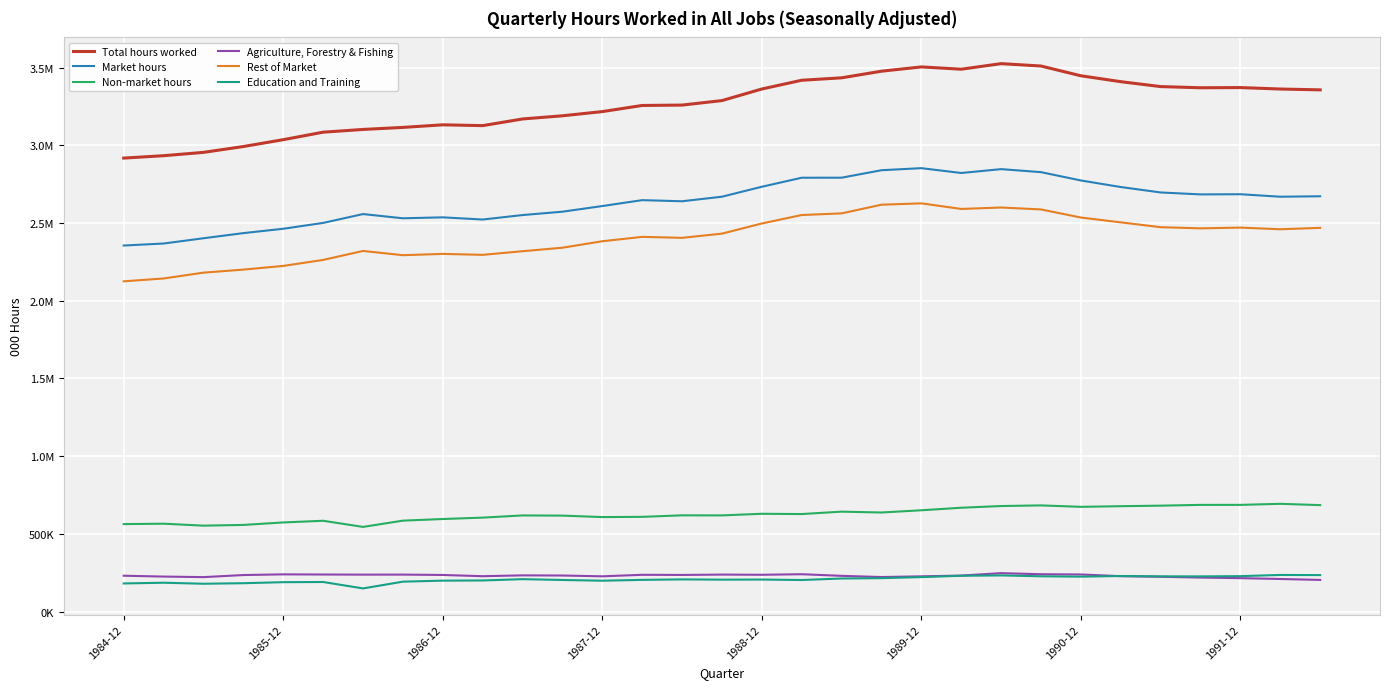

At which category is the sum across all series the highest?

22